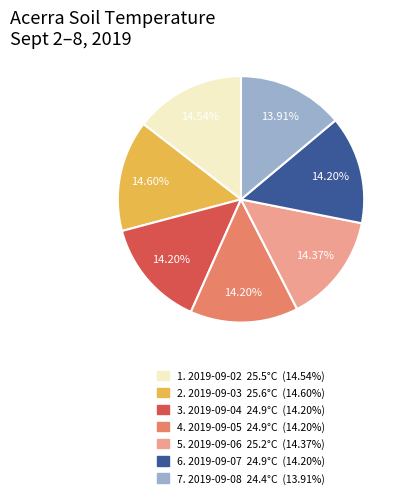

Is there a majority slice in this chart?

No